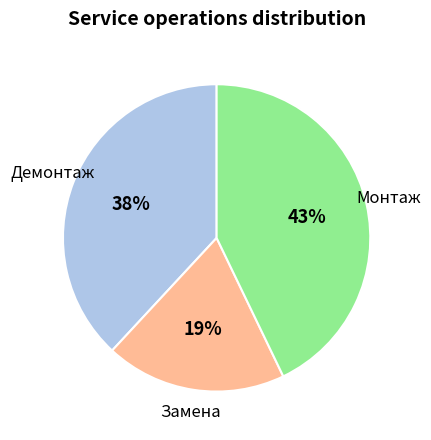

Does any single category account for the majority?

No